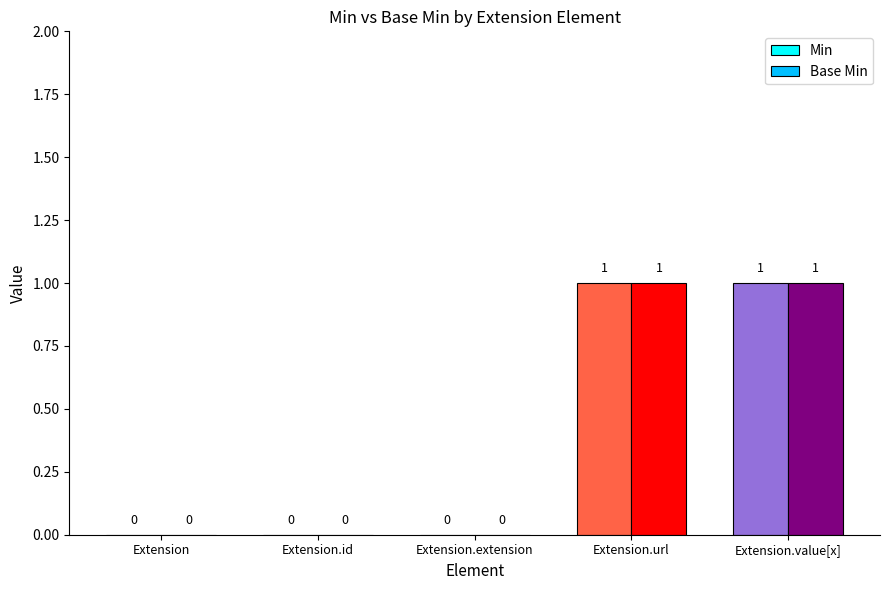

What is the highest value of the Base Min series?

1